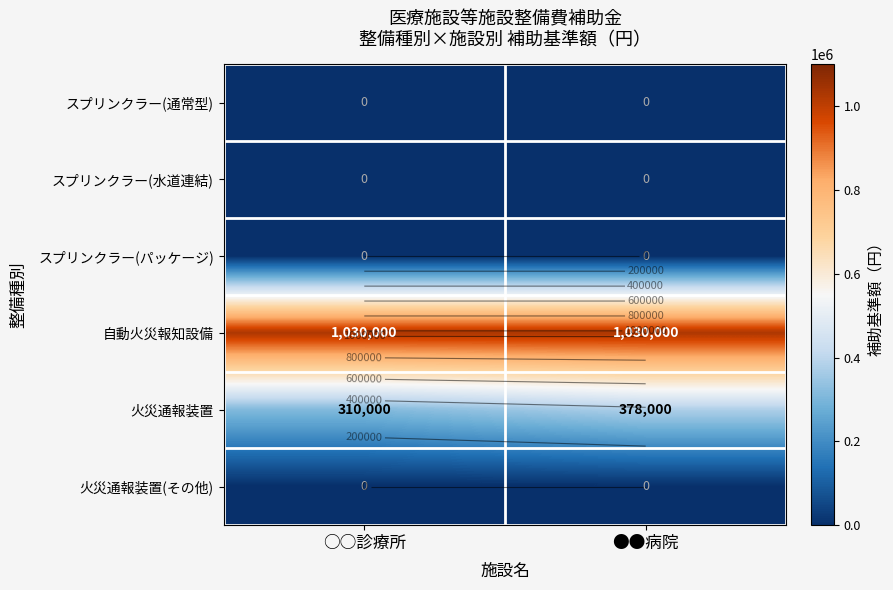

Is it true that スプリンクラー(パッケージ) equals 0 at ○○診療所?

True